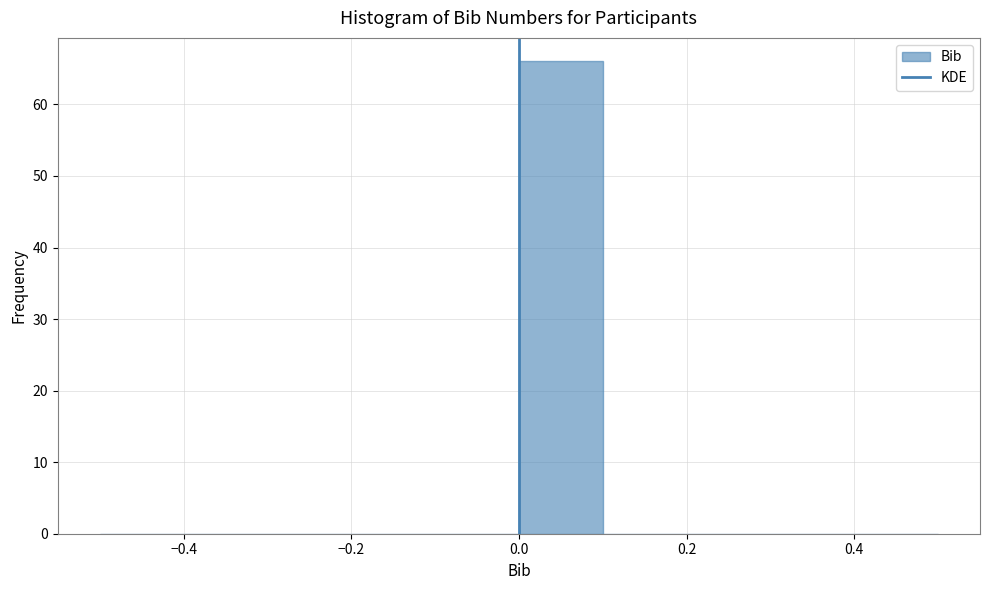

How tall is the bar that spans 0.0 to 0.1 on the x-axis? The values are not printed on the chart, so give them approximately, as read against the axis.

66